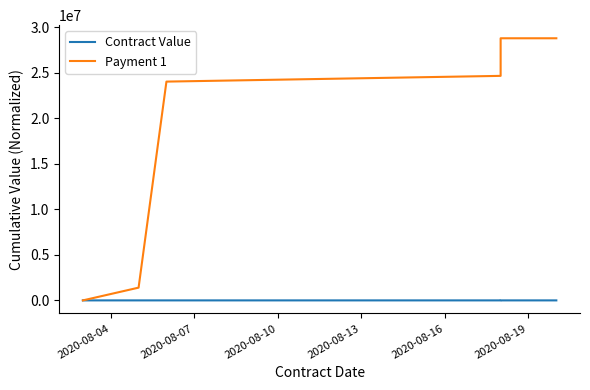

What is the maximum value for Contract Value?

72.3